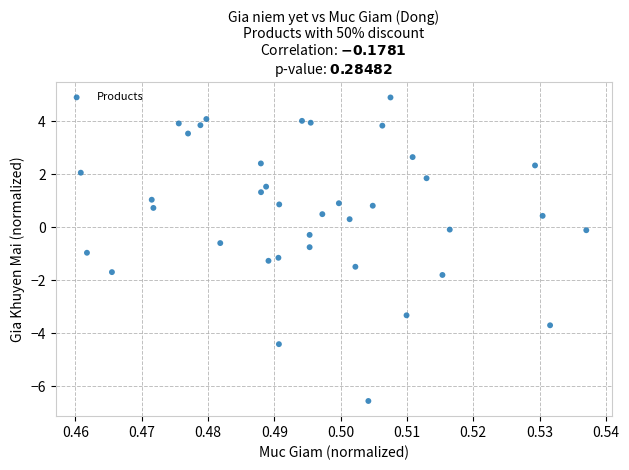

What is the range of Y values (max minus min)?

11.4